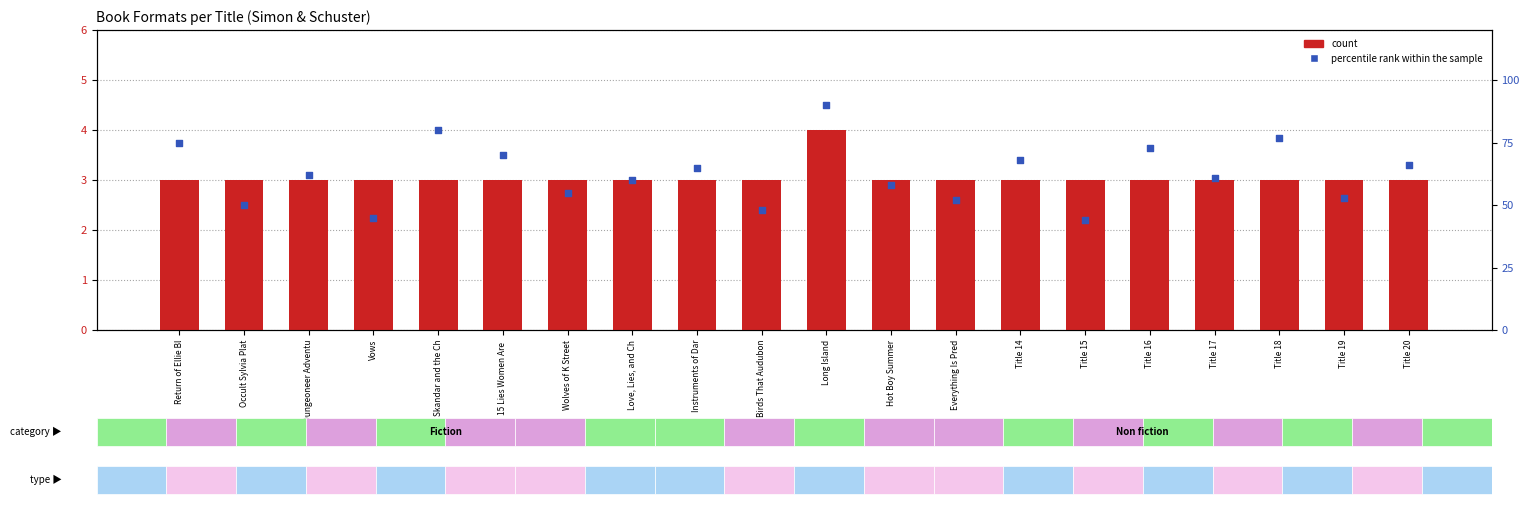

Which series contains the highest Y value?

percentile rank within the sample